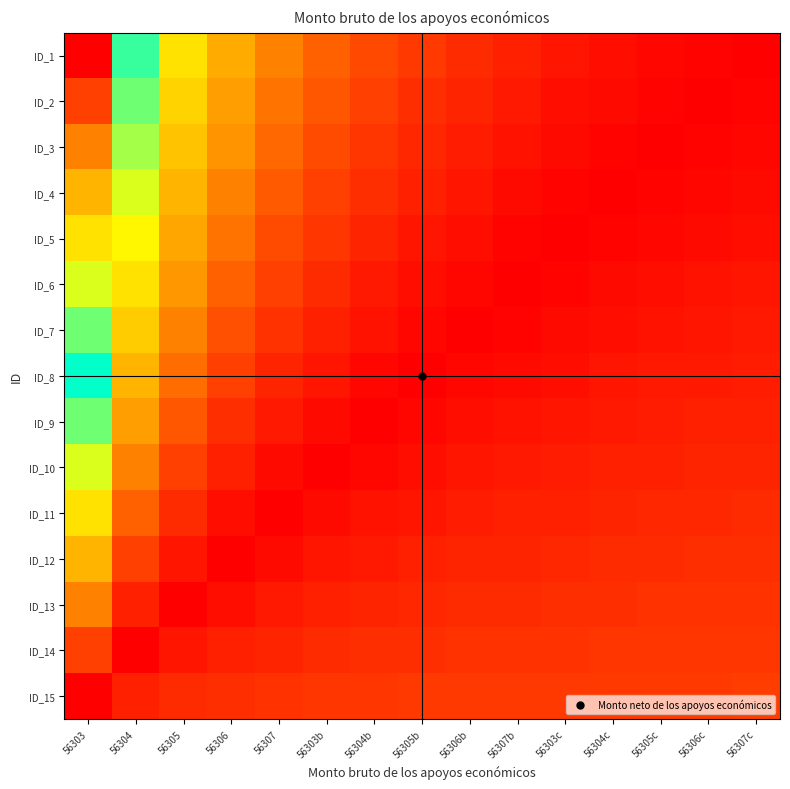

Count the number of data series in this chart.

15